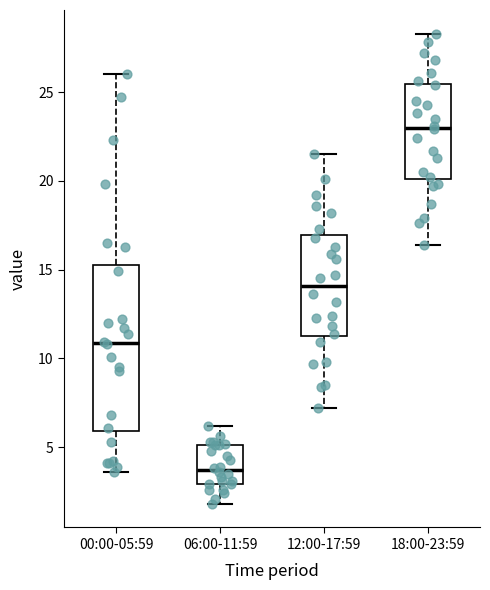

Where is the lower edge of the box for 18:00-23:59 on the y-axis? The values are not printed on the chart, so give them approximately, as read against the axis.

20.0